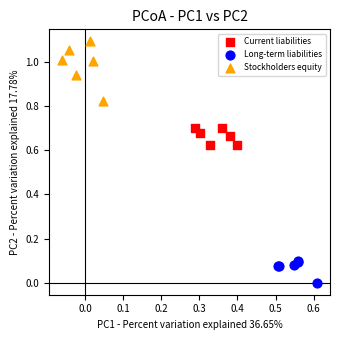

Which series contains the lowest Y value?

Long-term liabilities